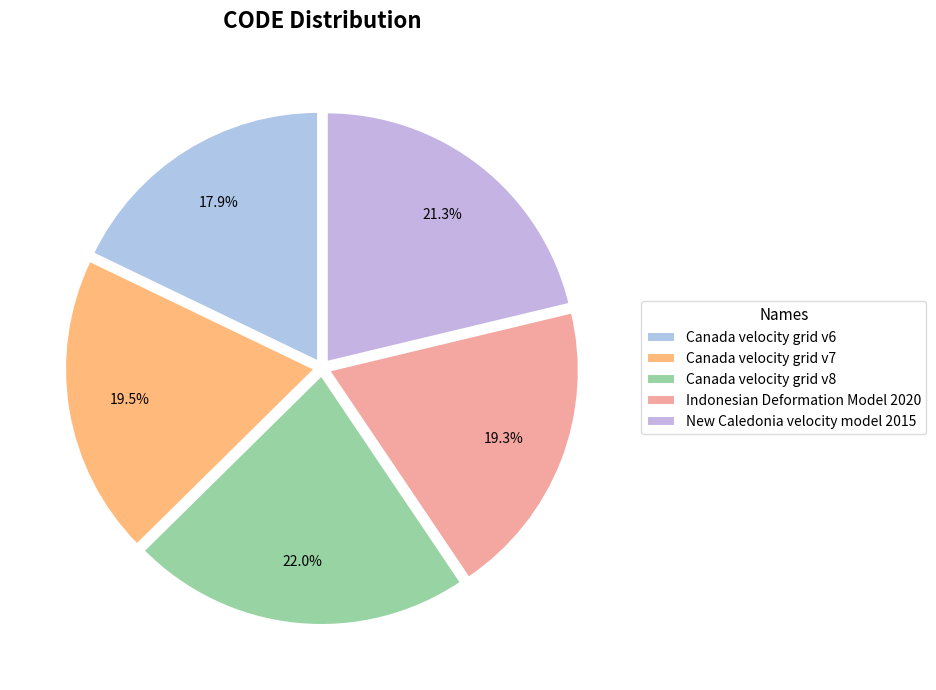

What is the largest slice in the pie chart?

Canada velocity grid v8